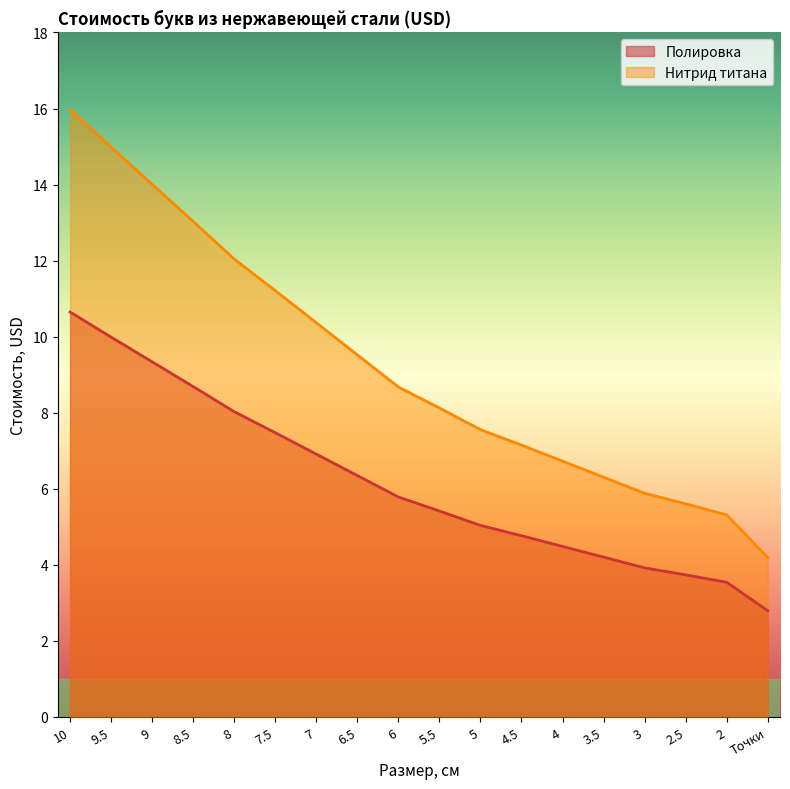

At 3.5, list the series in order from smallest to largest.

Полировка, Нитрид титана